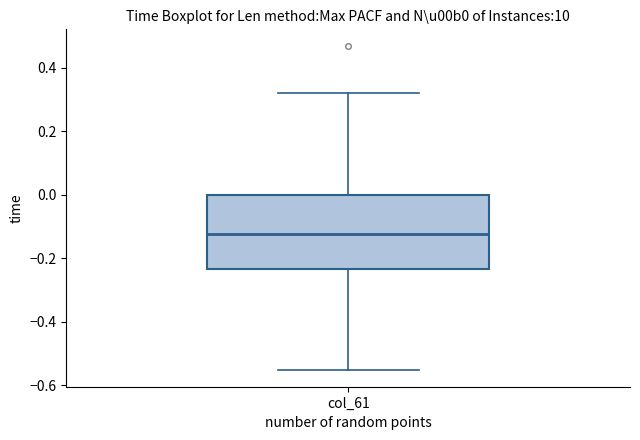

Read this box plot against the y-axis: the position of the median line, the range covered by the box, and the ends of both whiskers. The values are not printed on the chart, so give them approximately, as read against the axis.

median -0.12, box -0.24 to 0.00, whiskers -0.56 to 0.32